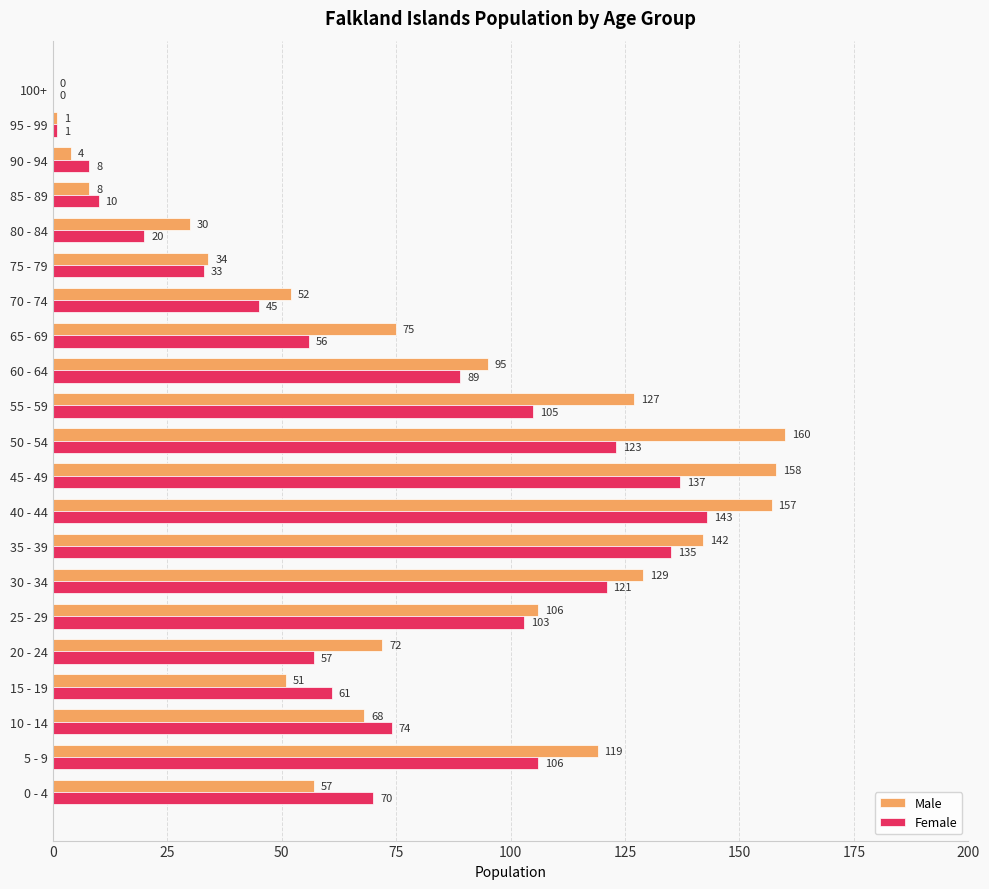

Which category has the highest value in the Male series?

50 - 54